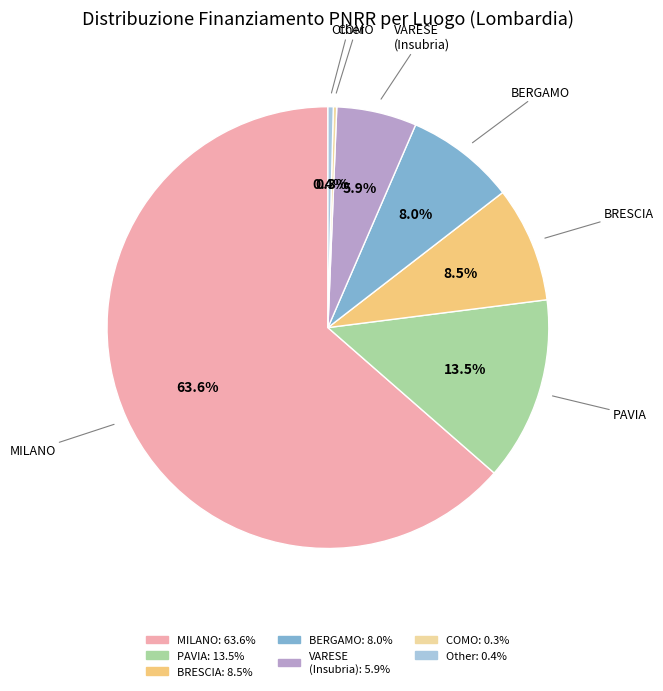

What is the largest slice in the pie chart?

MILANO